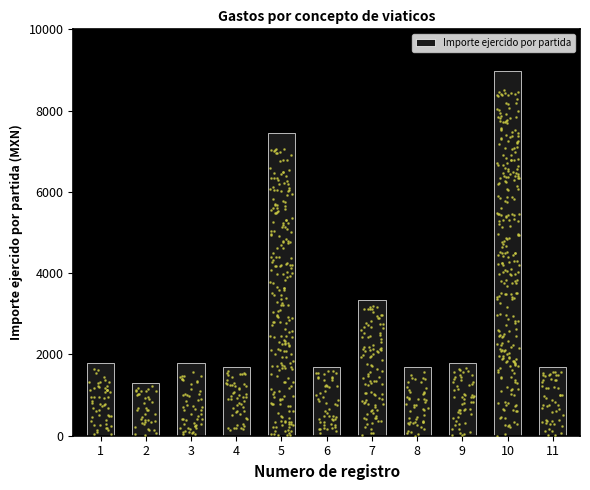

What is the change in value from 2 to 10?

+7669.0